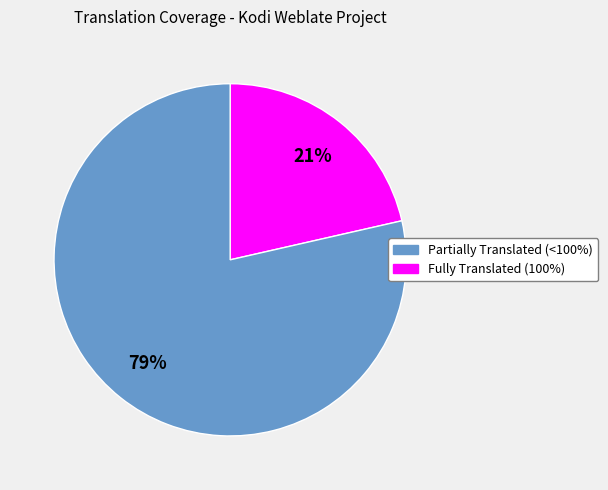

To the nearest percent, what is the average slice percentage?

50%